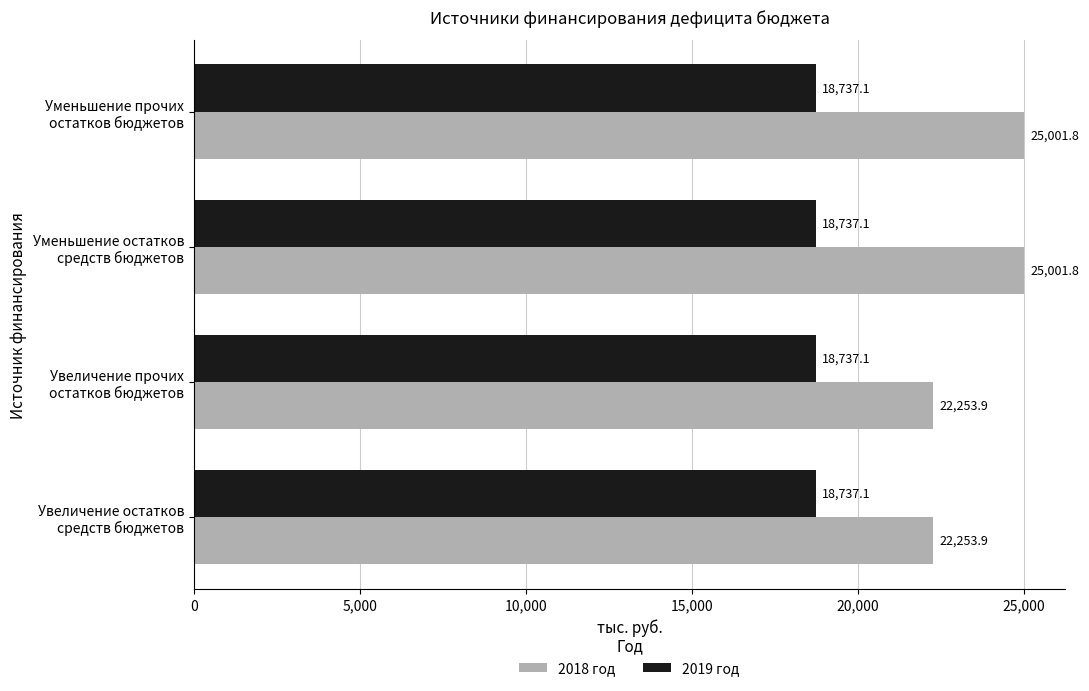

Which series has the largest range (max minus min)?

2018 год